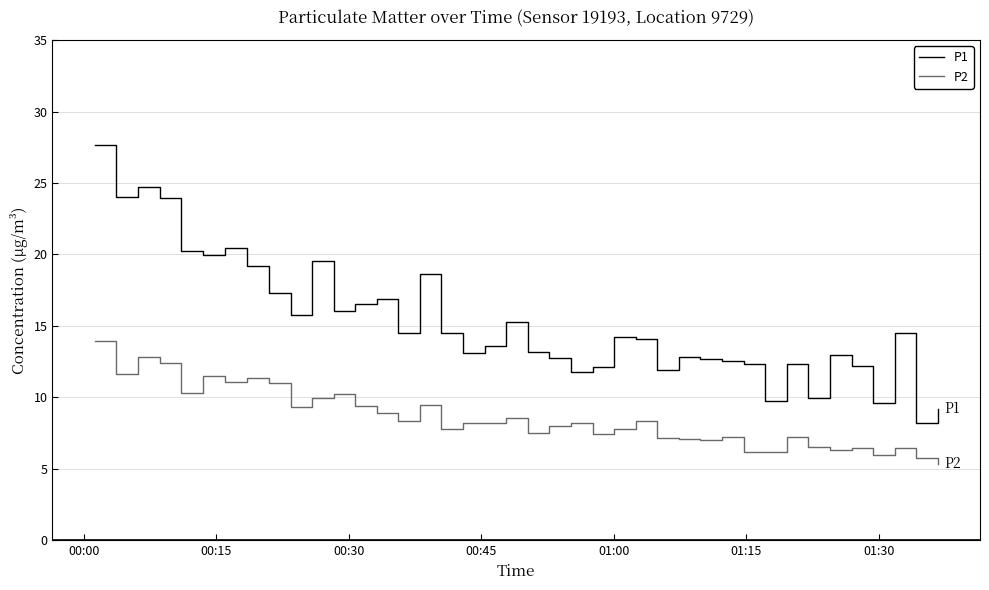

List the series in order of their overall mean, highest first.

P1, P2